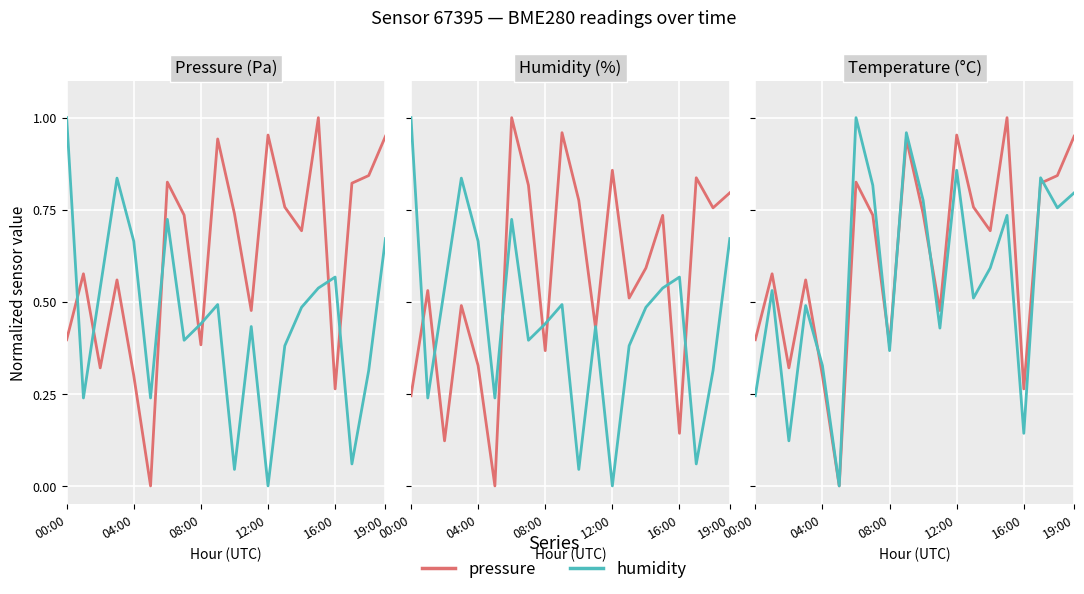

What are all the series names shown in the legend?

pressure, humidity